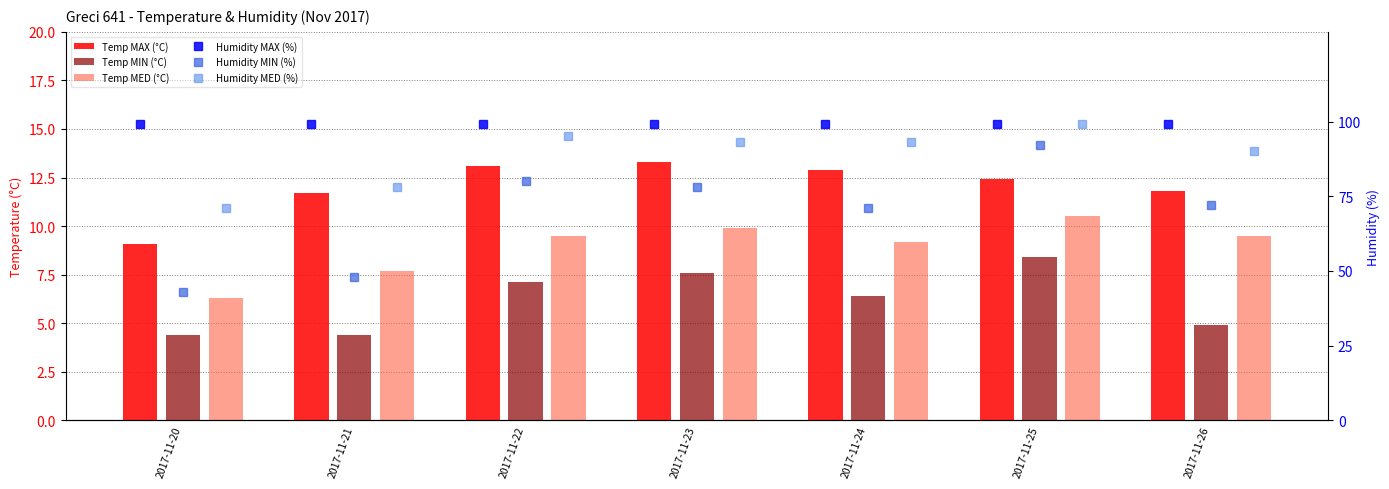

Which category has the highest value across all series?

2017-11-20